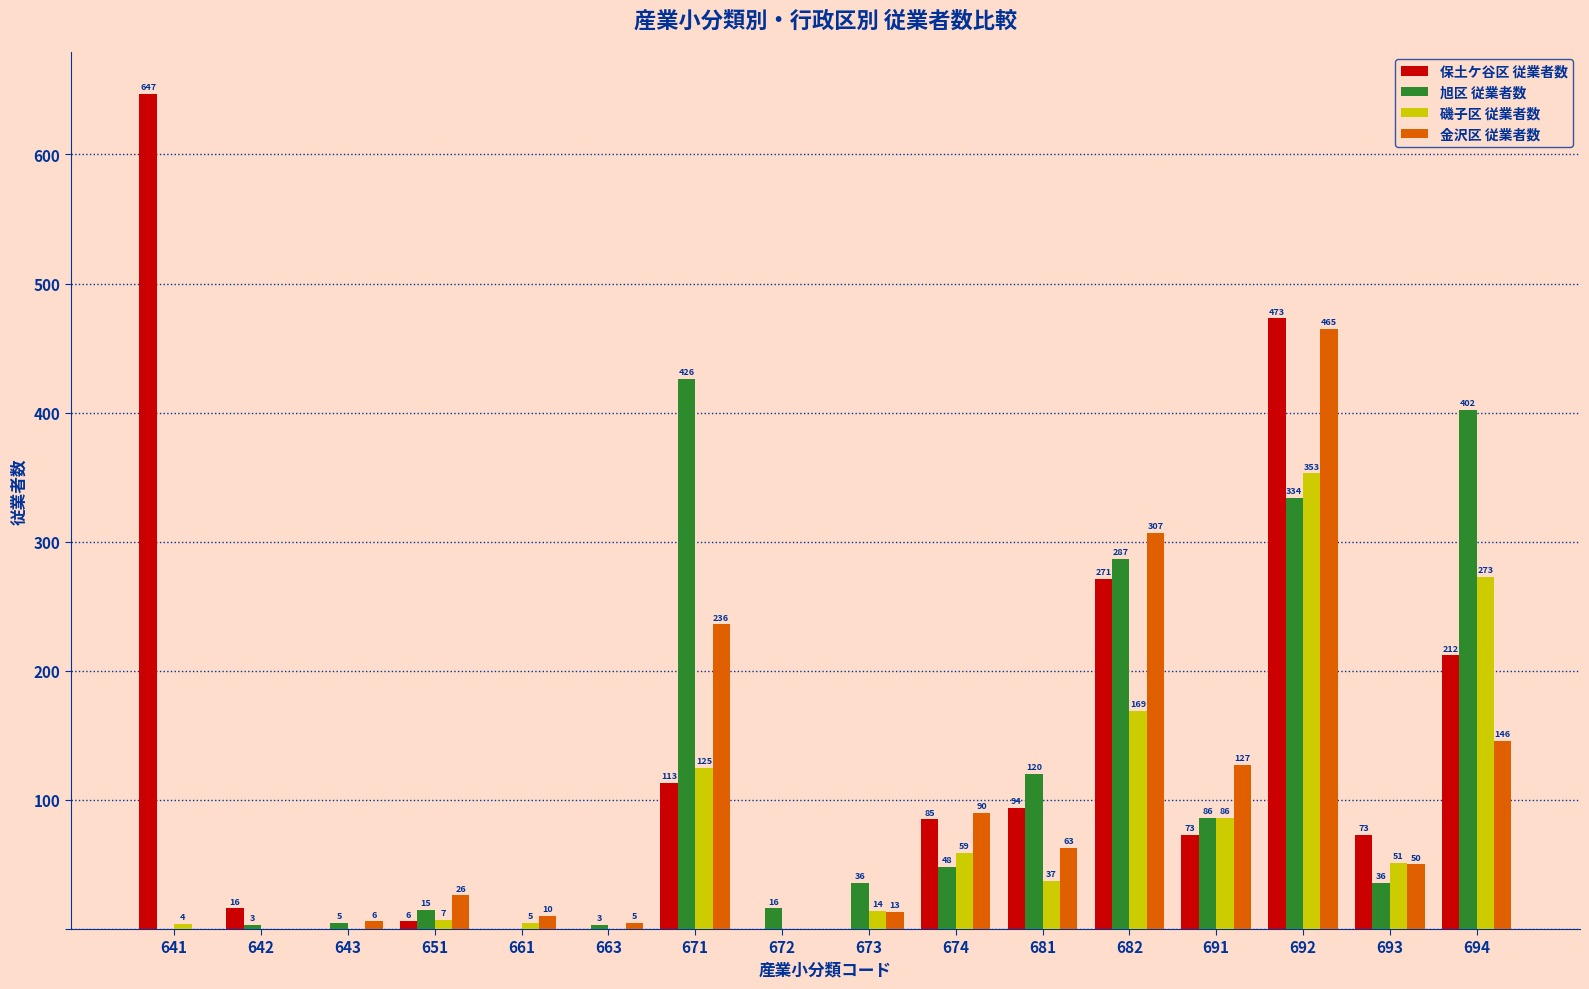

At which label does 旭区 従業者数 reach its peak?

671